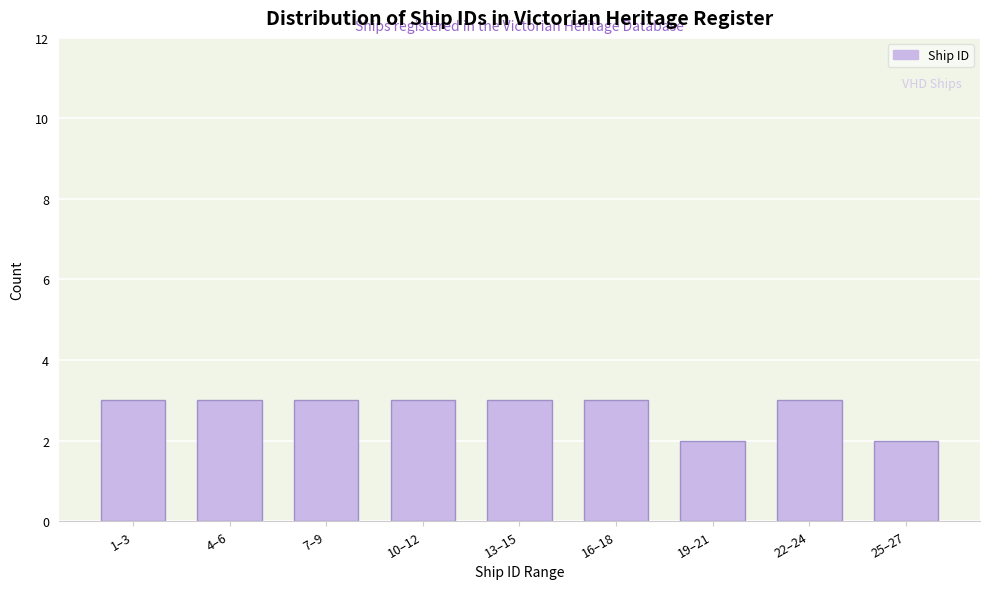

Reading right to left, extract all data points from this chart.

2	3	2	3	3	3	3	3	3